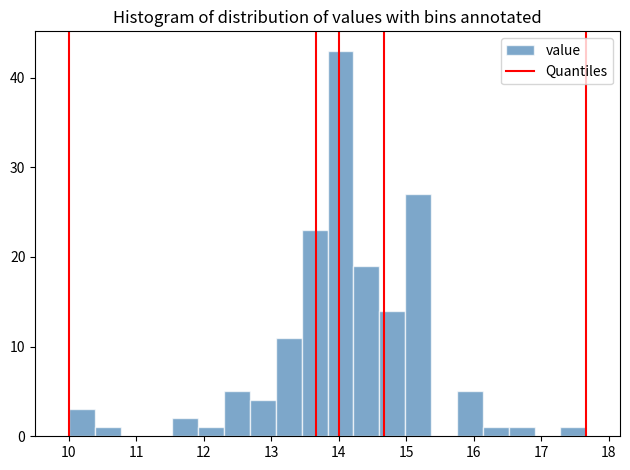

Around what value on the x-axis is the tallest bar? Give the approximate position of its centre, as read against the axis.

14.0